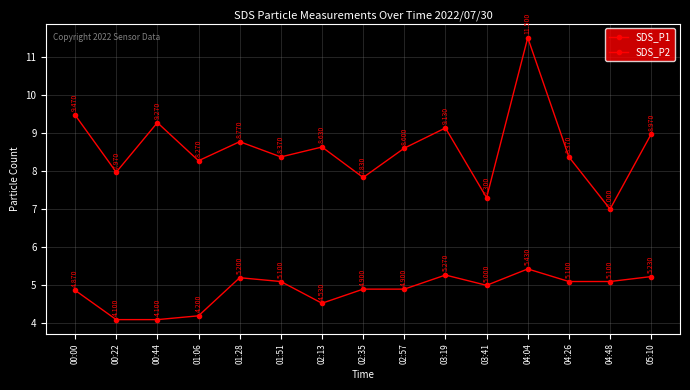

The value of SDS_P1 at 02:13 is 8.6. True or false?

True